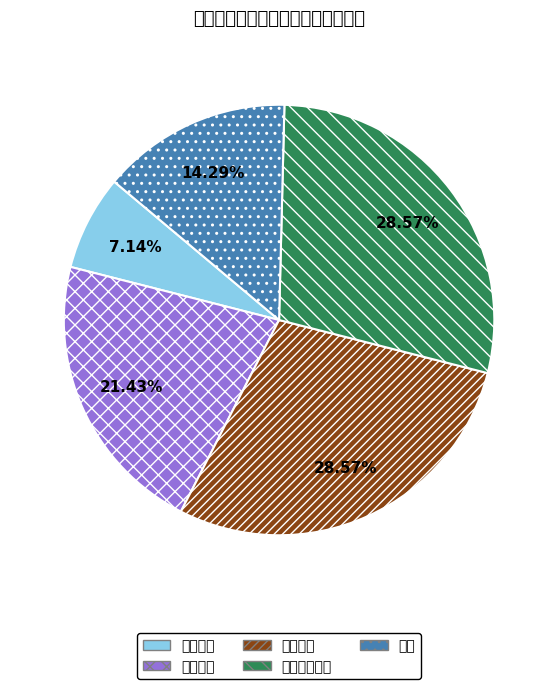

To the nearest percent, what portion does 德育 represent?

14%